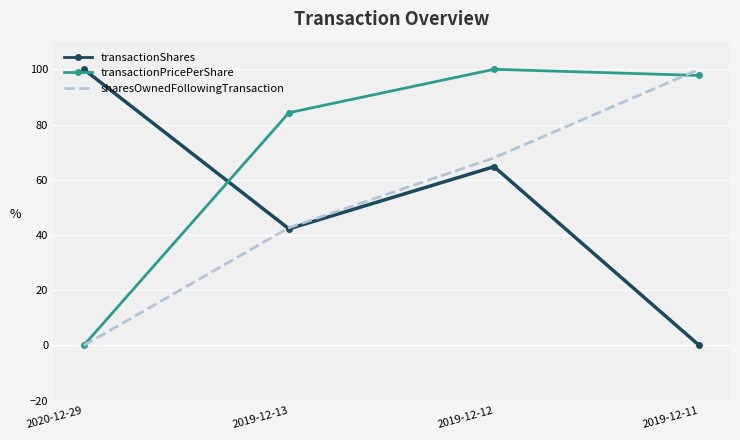

Which category has the lowest value in the transactionShares series?

2019-12-11